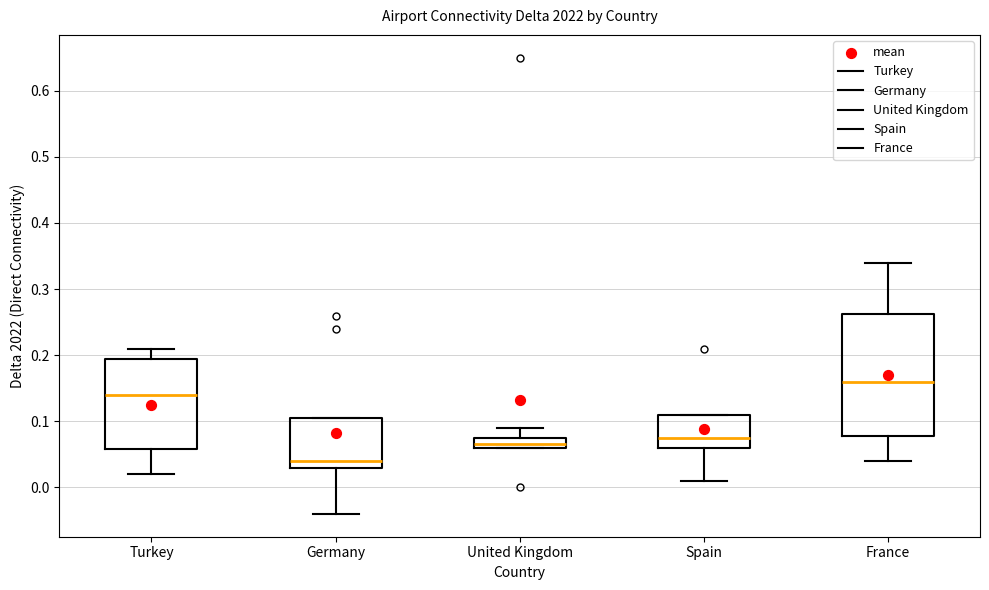

Reading left to right, transcribe this box plot: for each box, give where its median line is, the range the box spans, and where its two whiskers end, as read against the y-axis. The values are not printed on the chart, so give them approximately, as read against the axis.

Turkey: median 0.14, box 0.06 to 0.20, whiskers 0.02 to 0.21
Germany: median 0.04, box 0.03 to 0.11, whiskers -0.04 to 0.11
United Kingdom: median 0.07, box 0.06 to 0.08, whiskers 0.06 to 0.09
Spain: median 0.08, box 0.06 to 0.11, whiskers 0.01 to 0.11
France: median 0.16, box 0.08 to 0.26, whiskers 0.04 to 0.34